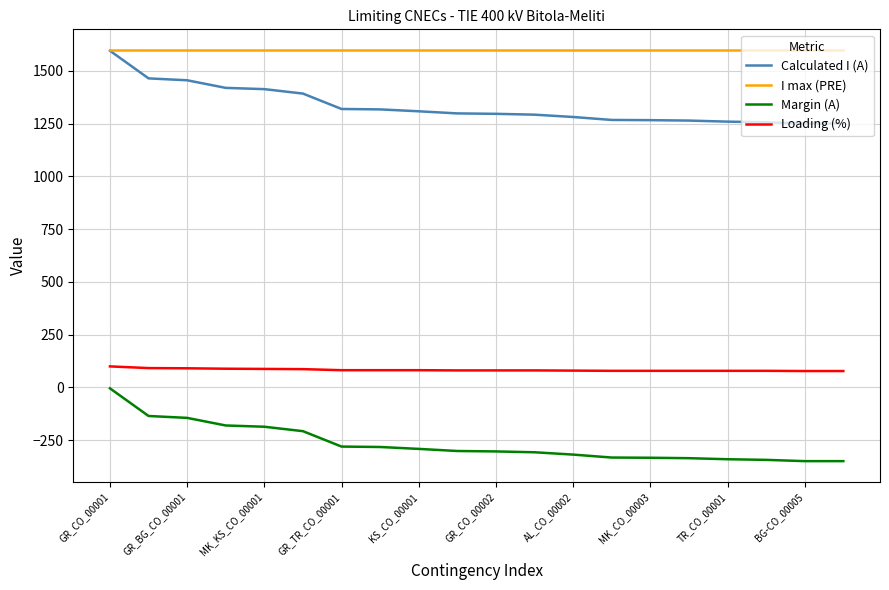

True or false: Loading (%) and Margin (A) intersect in this chart.

False